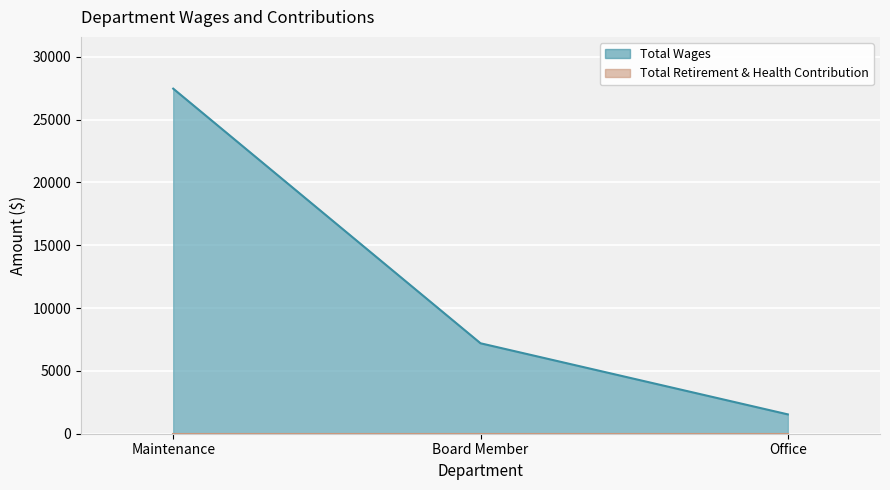

Count the number of data series in this chart.

1